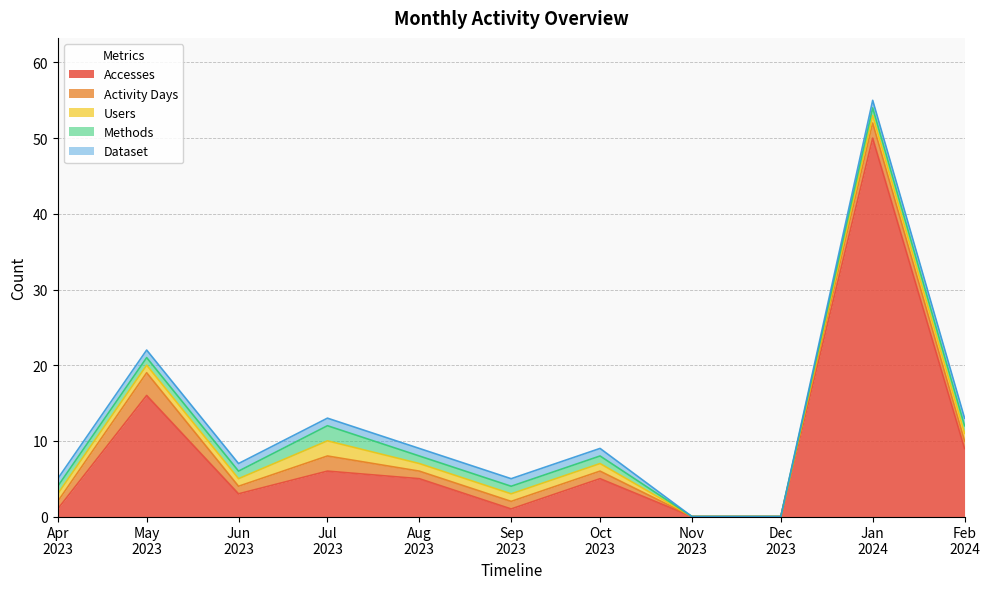

Where is the first local maximum for Methods?

2023-07-01